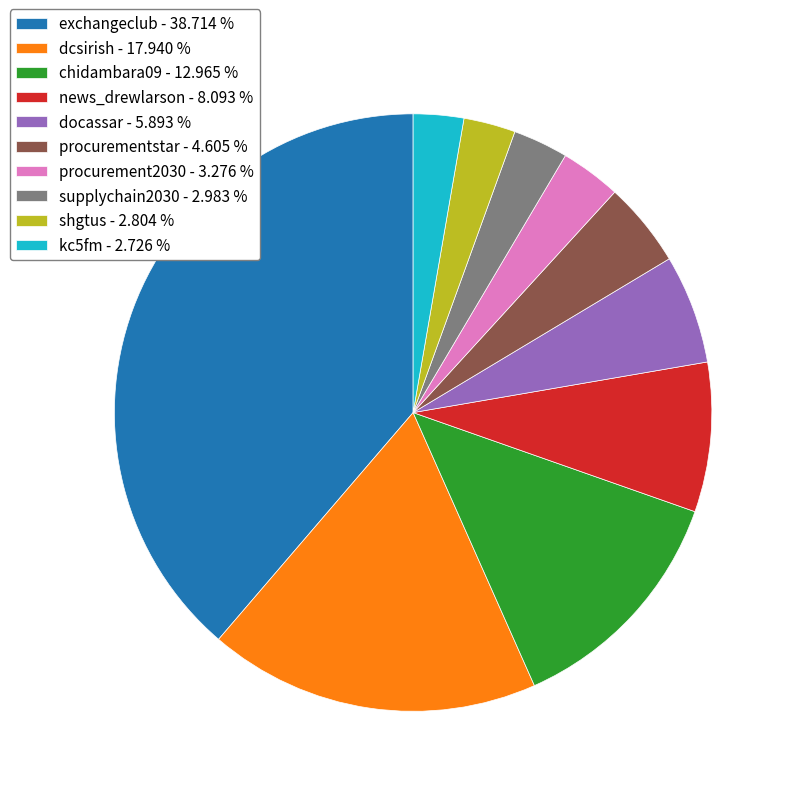

Approximately how many times larger is the value at news_drewlarson - 8.093 % compared to shgtus - 2.804 %?

2.9